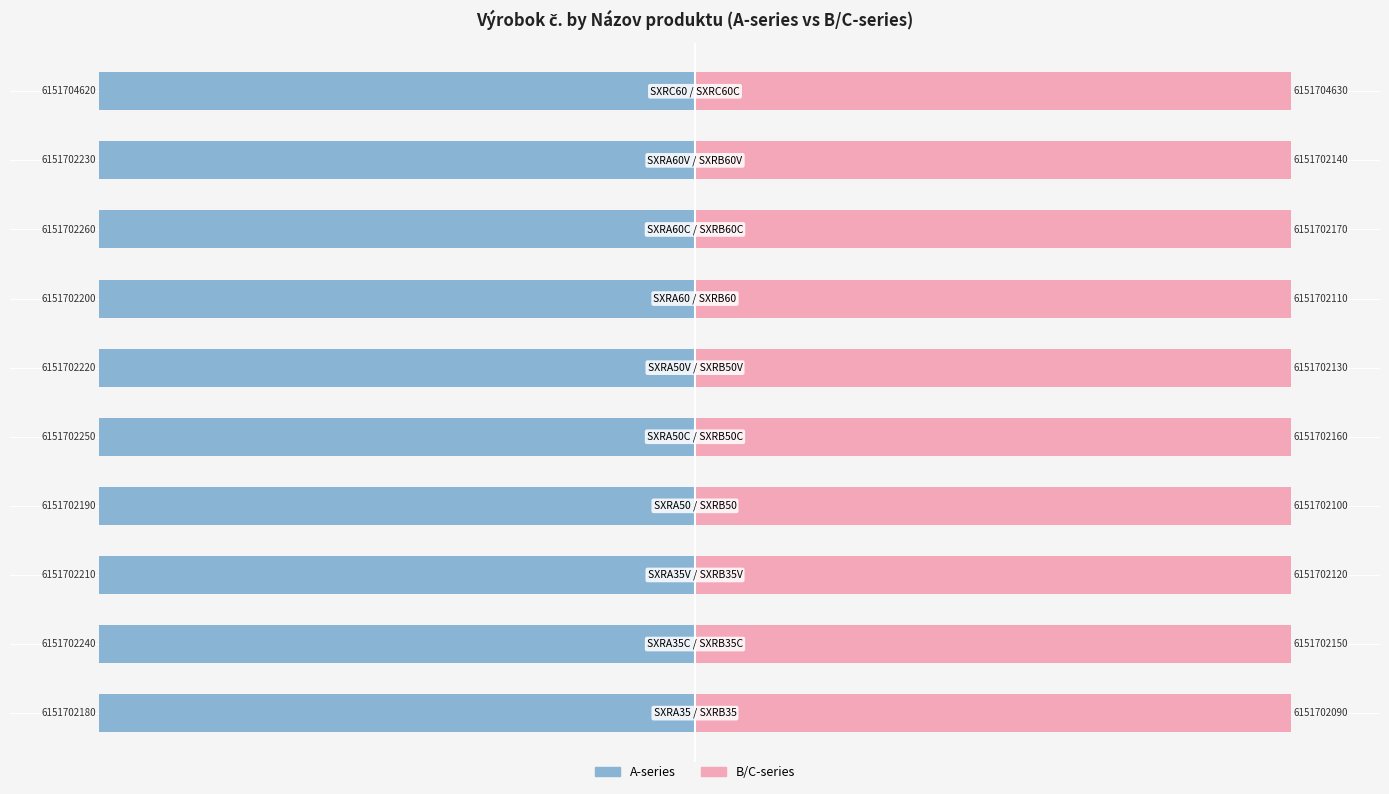

The B/C-series series shows 143.2 at 0. True or false?

False